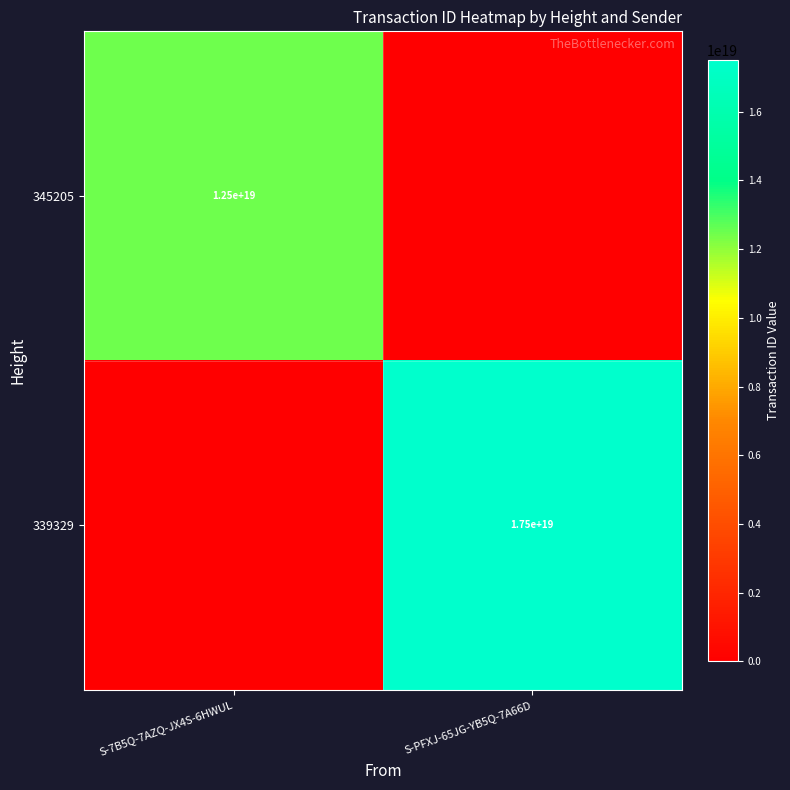

At S-PFXJ-65JG-YB5Q-7A66D, list the series in order from largest to smallest.

339329, 345205